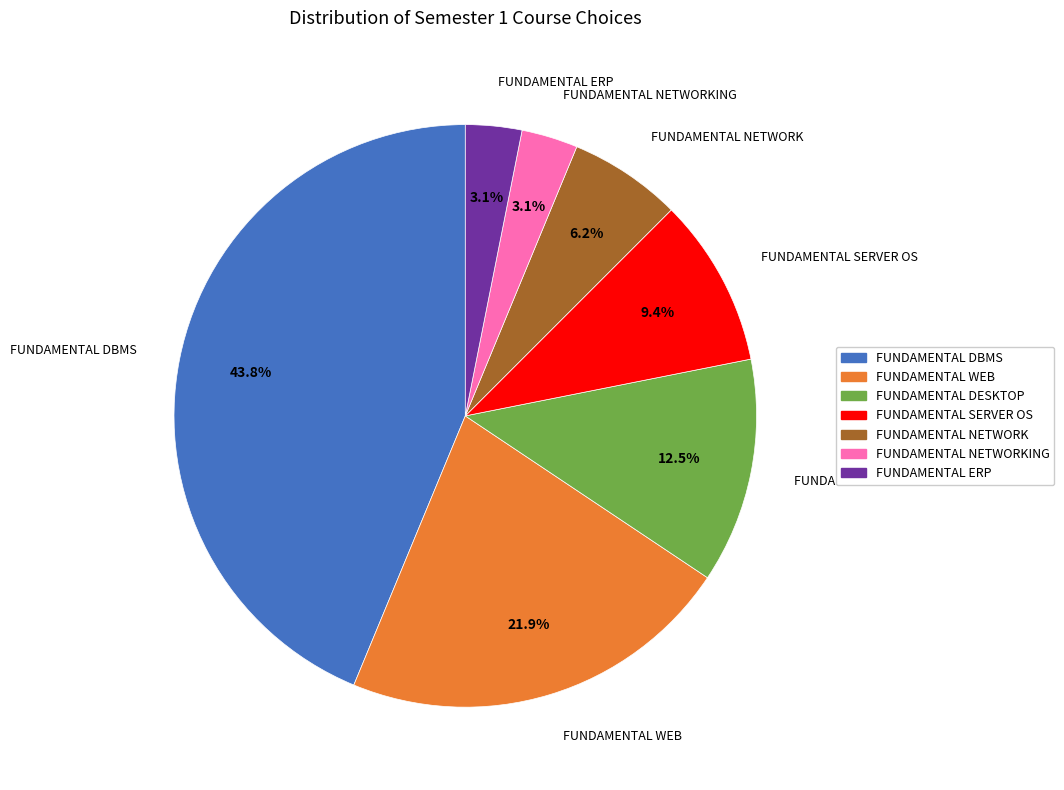

Does any single category account for the majority?

No